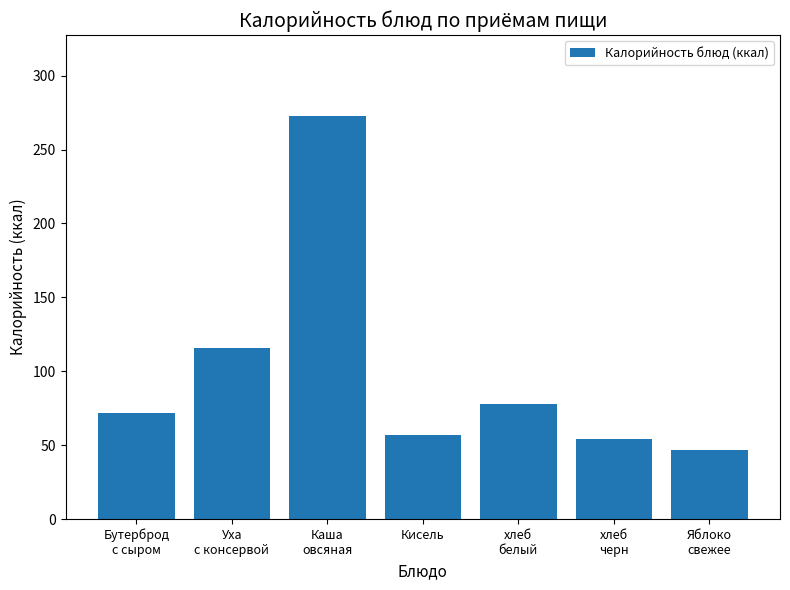

What is the smallest value displayed?

47.0